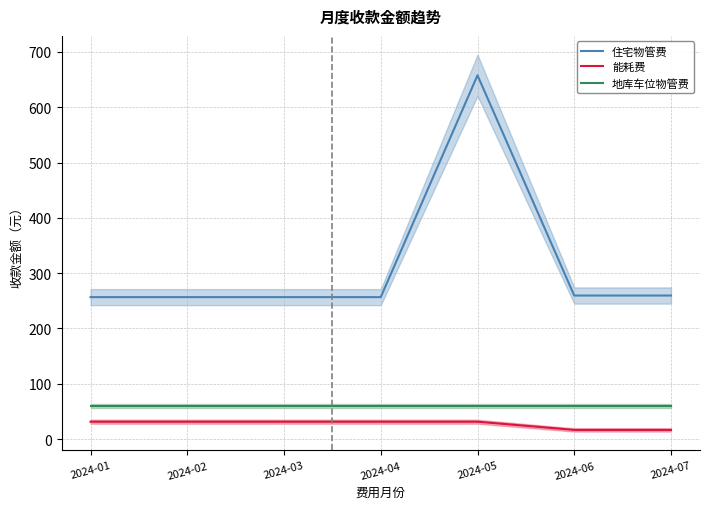

Which series changed the most between 2024-04 and 2024-05?

住宅物管费